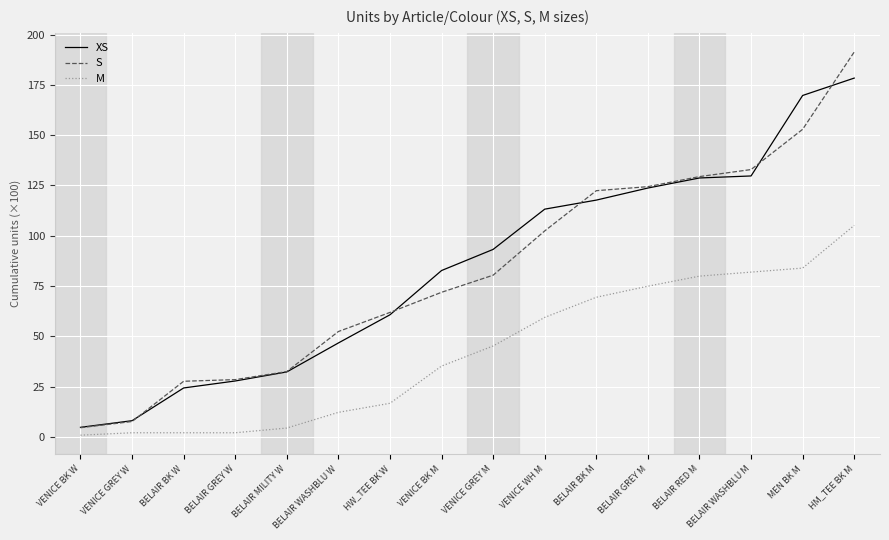

What is the total value across all series at BELAIR BK W?

54.2